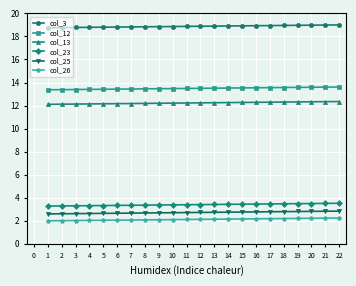

Is the value of col_26 at 18 greater than the value of col_12 at 21?

No